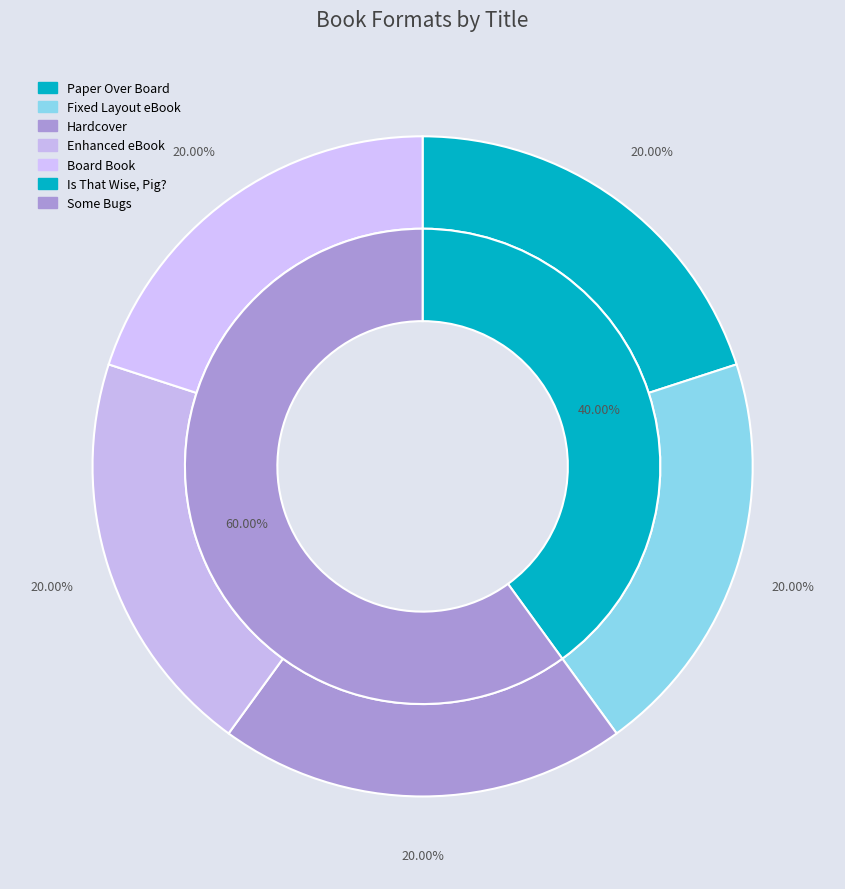

Which slice is the largest?

9781442458802 / 9781442458819 / 9781481464444 (Some Bugs)